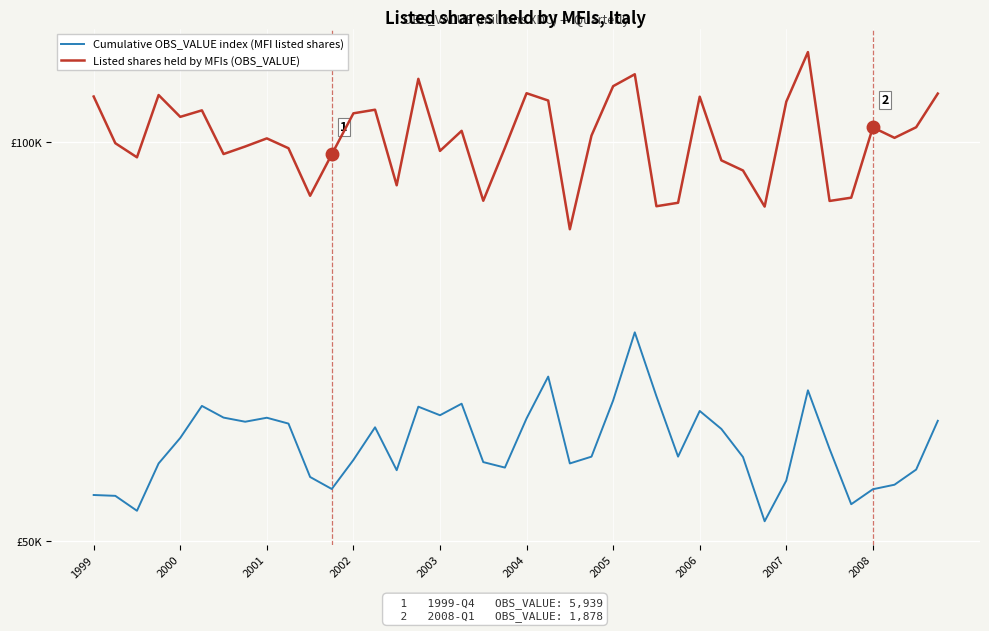

How many interior local peaks does the Listed shares held by MFIs (OBS_VALUE) series have?

11